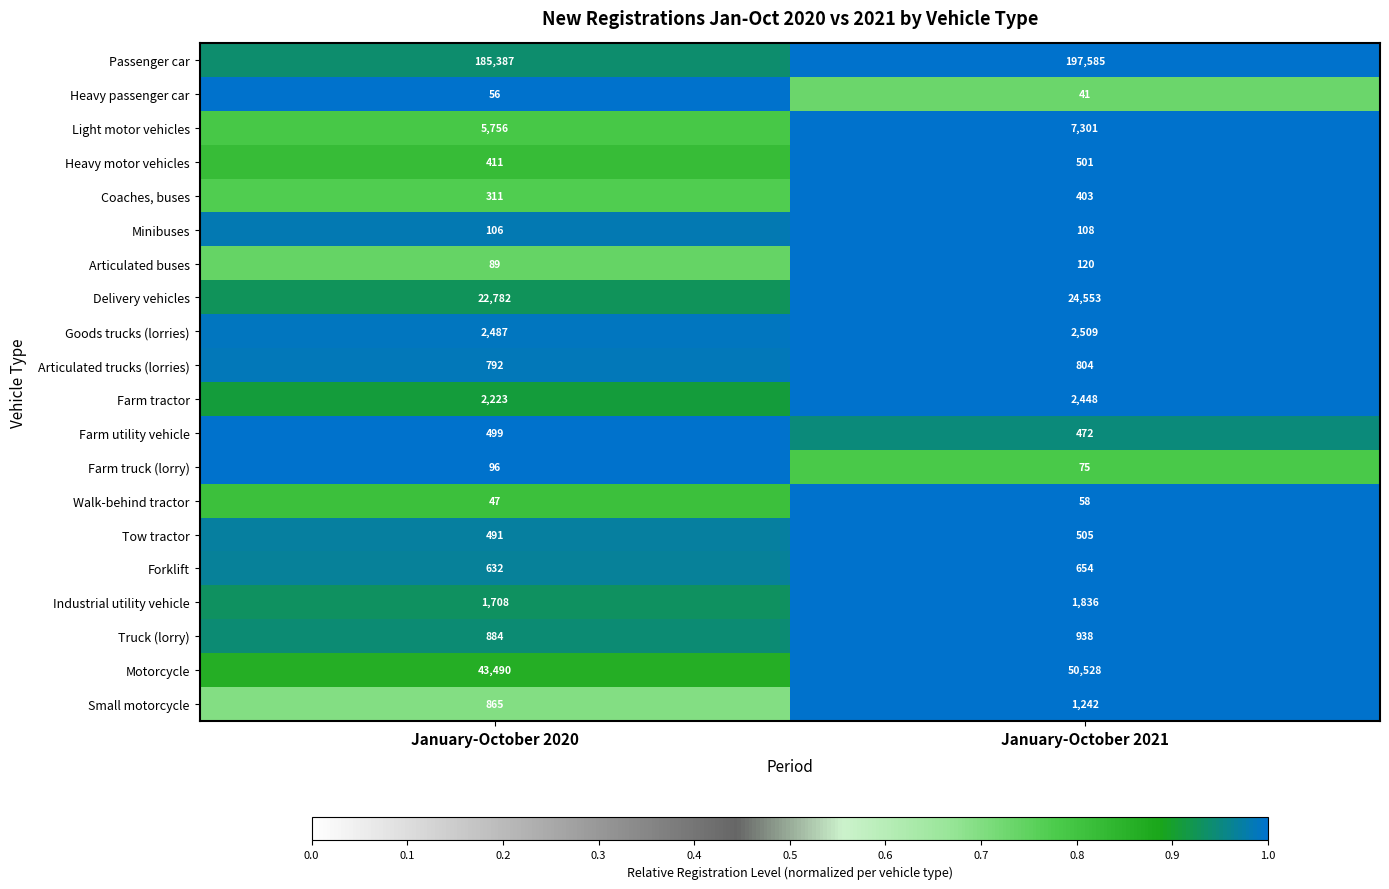

Read the Goods trucks (lorries) value at January-October 2021, to the nearest 10.

2510